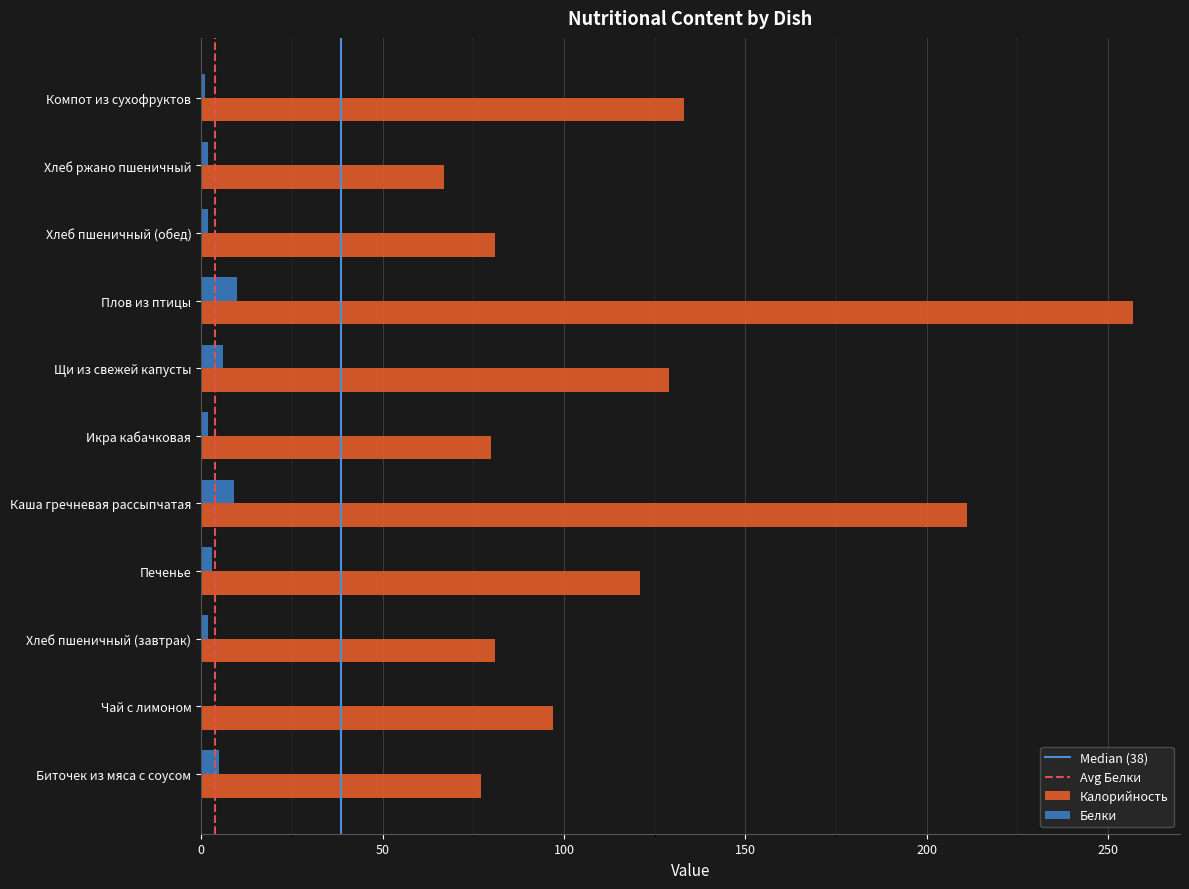

What is the highest value of the Калорийность series?

257